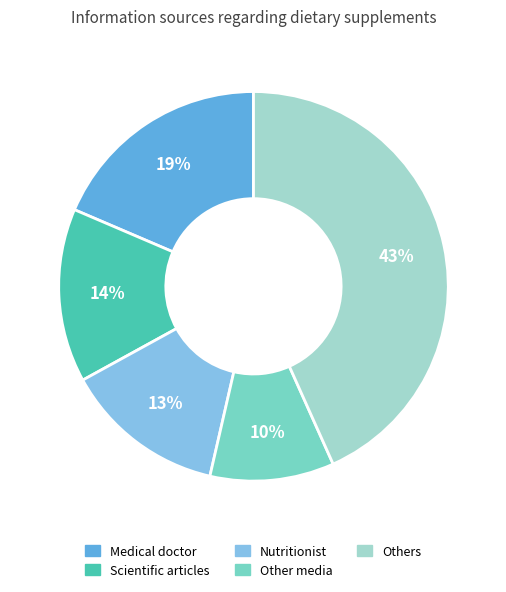

Is there a majority slice in this chart?

No